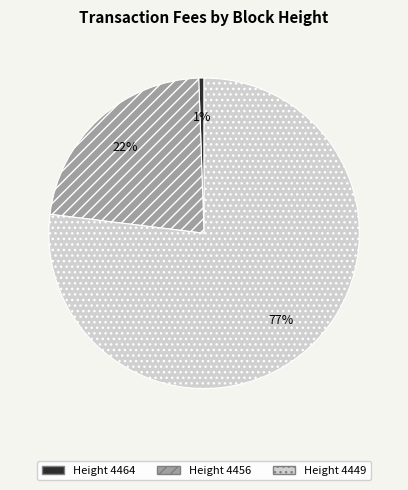

Count the number of slices in the pie.

3